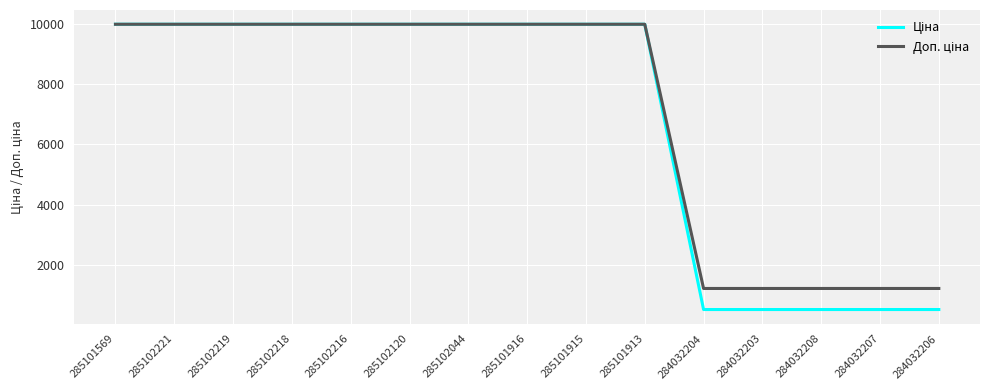

What is the minimum value shown in the chart?

539.0